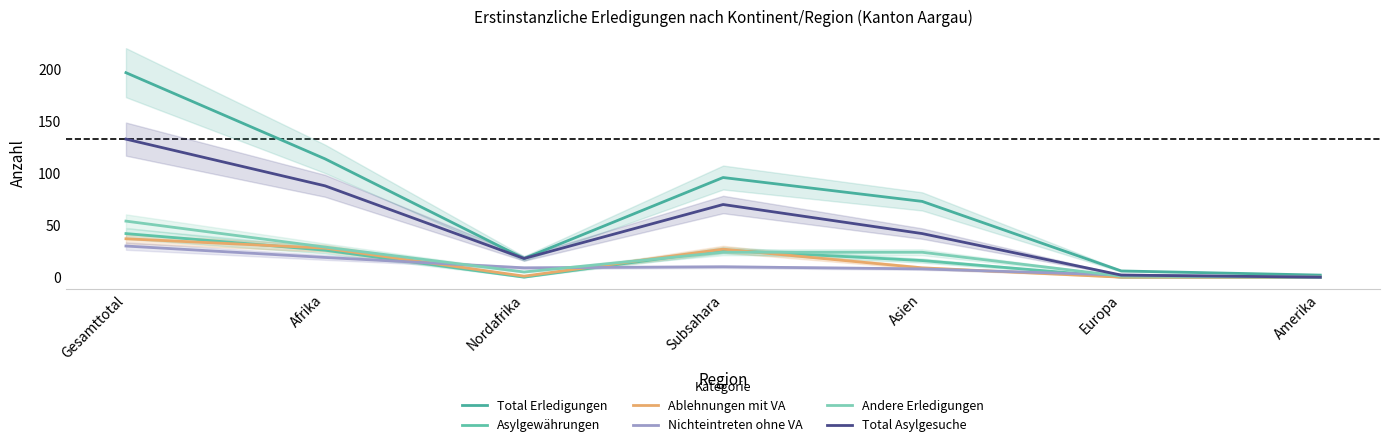

What is the sum of the Ablehnungen mit VA values at Subsahara and Amerika?

27